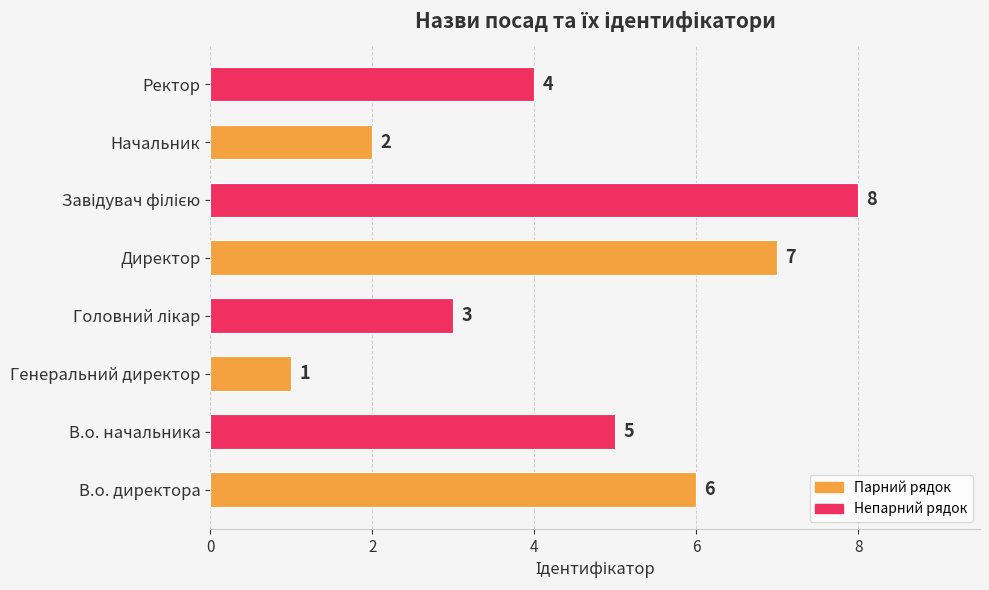

The chart shows a value of 4 at Ректор. True or false?

True